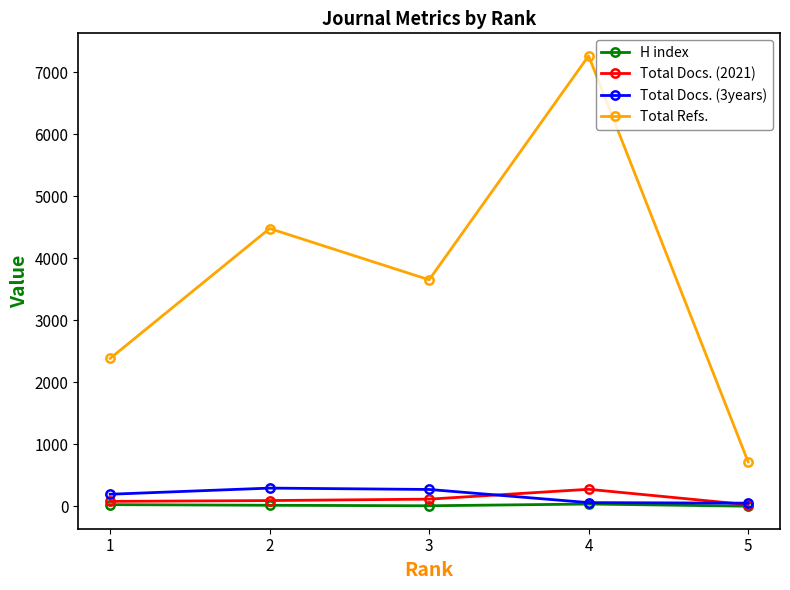

True or false: Total Docs. (2021) and Total Refs. cross at least once.

False